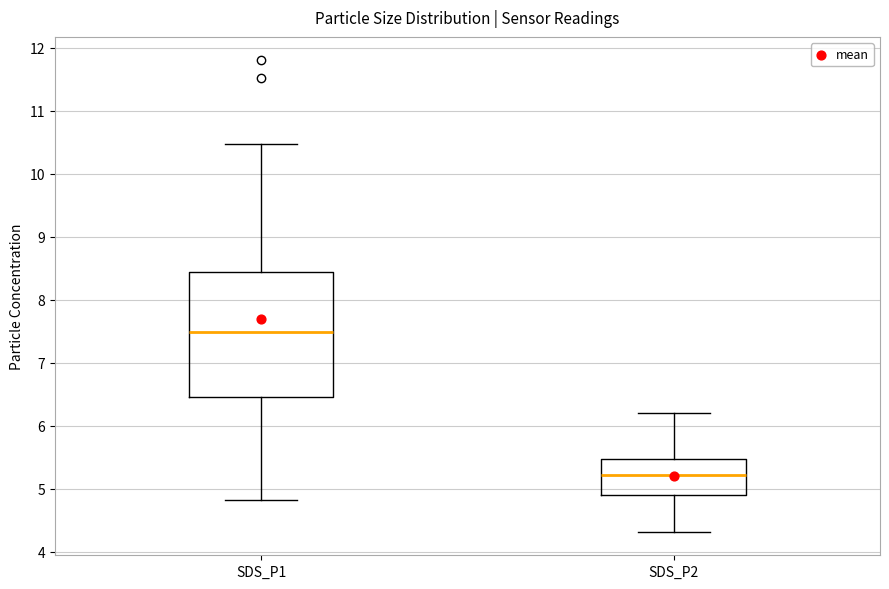

Reading left to right, read every box against the y-axis: the position of its median line, the range the box covers, and the ends of its whiskers. The values are not printed on the chart, so give them approximately, as read against the axis.

SDS_P1: median 7.5, box 6.5 to 8.4, whiskers 4.8 to 10.5
SDS_P2: median 5.2, box 4.9 to 5.5, whiskers 4.3 to 6.2